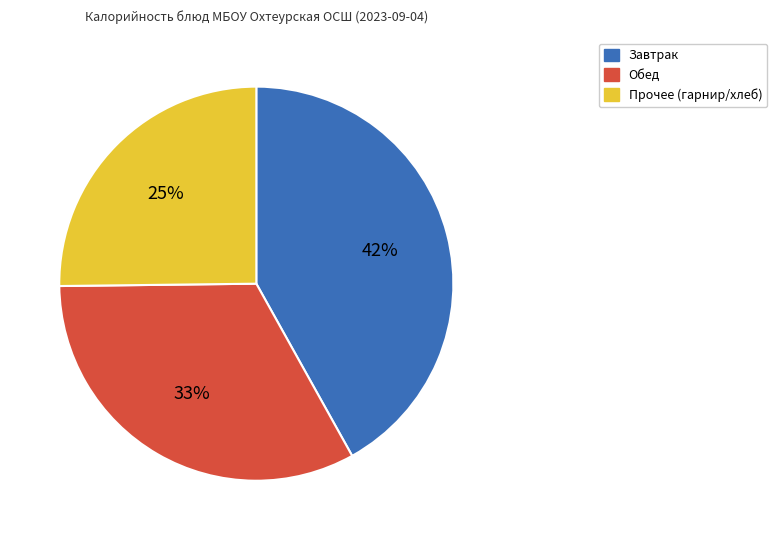

Combined, do Прочее (гарнир/хлеб) and Завтрак account for over 50%?

Yes